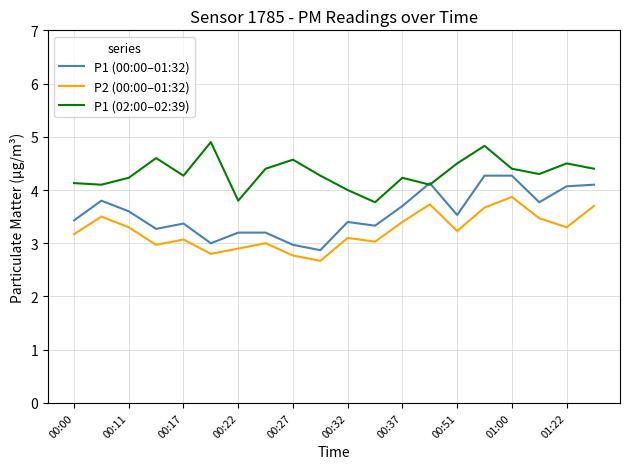

What is the minimum value for P2 (00:00–01:32)?

2.7